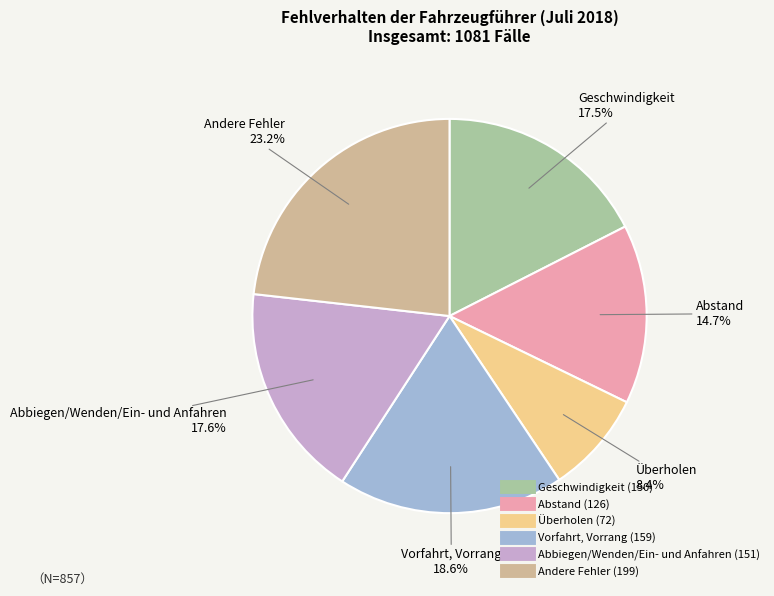

What is the smallest slice in the pie chart?

Überholen